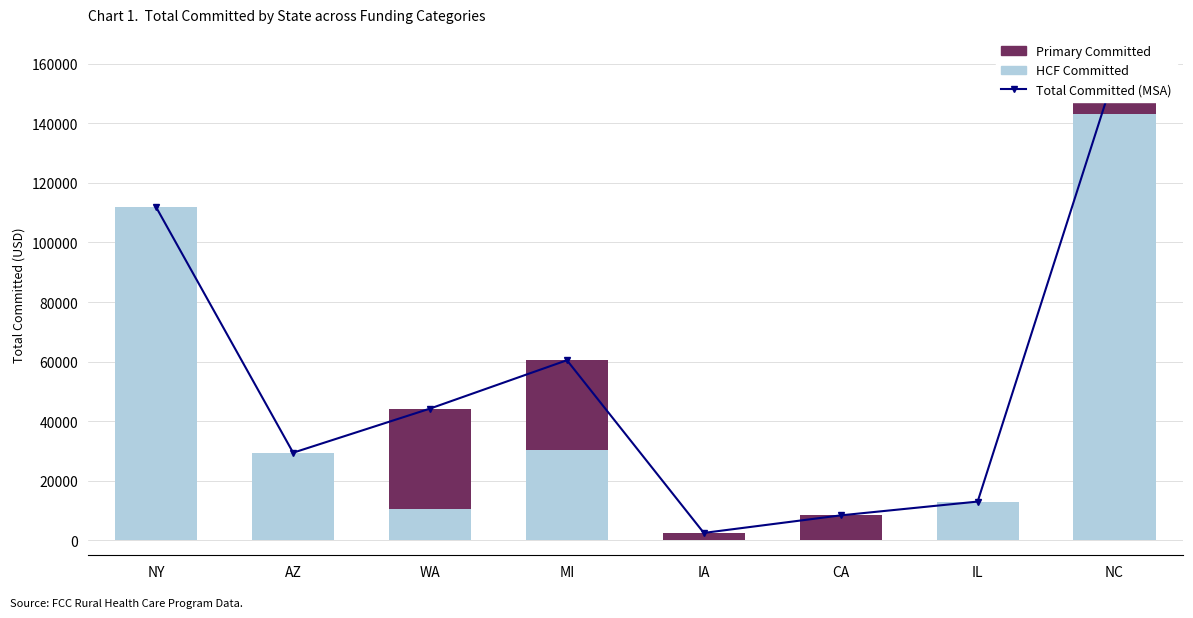

Is it true that Total Committed (MSA) equals 21629.4 at IL?

False